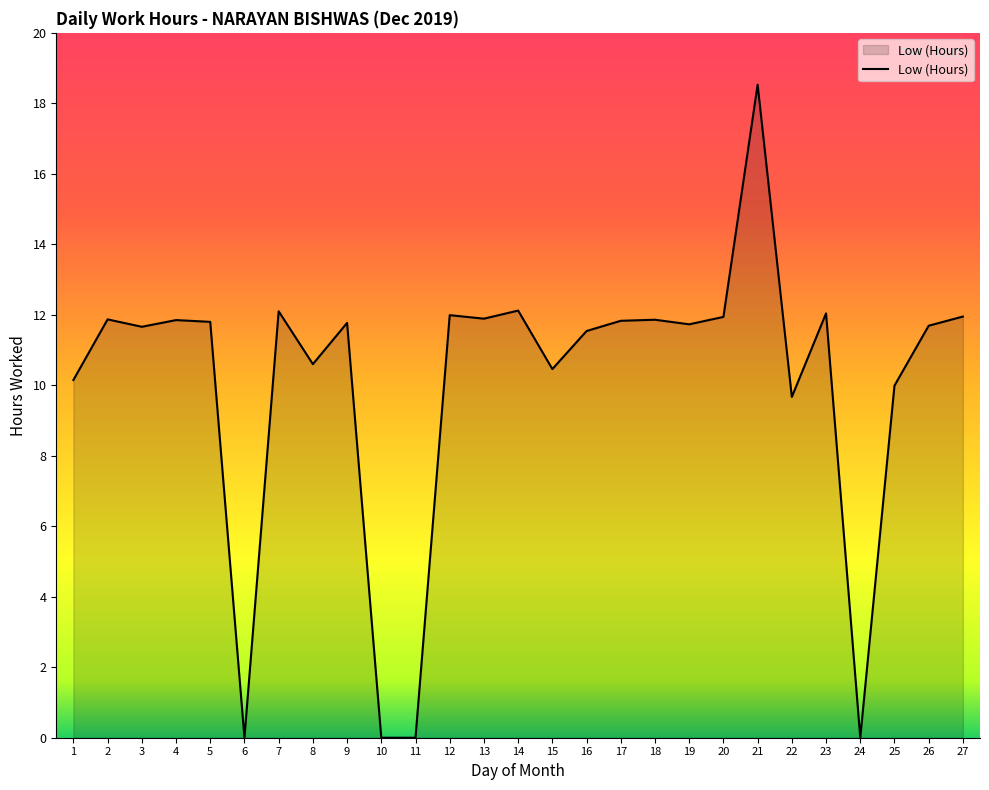

Is it true that the value at 15 is 10.5?

True